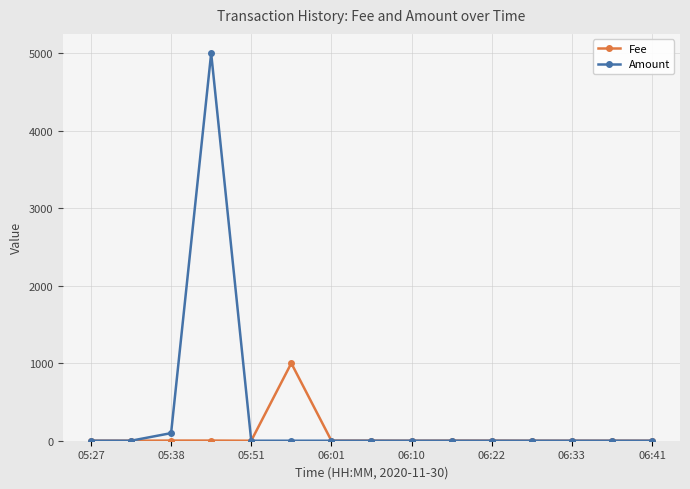

Rank the series by their average value, from highest to lowest.

Amount, Fee